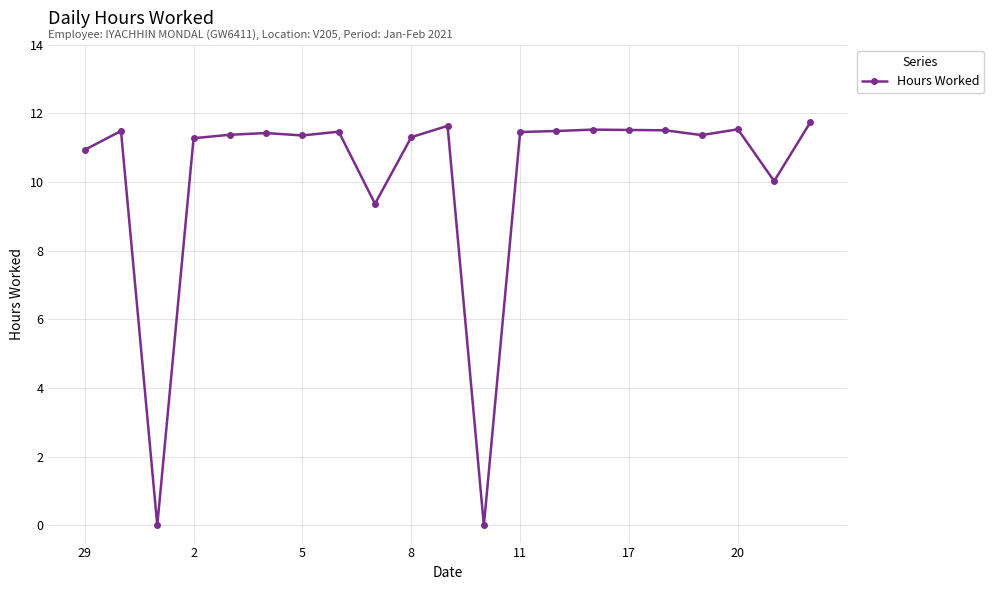

What is the value of the 14th point from the left?

11.5